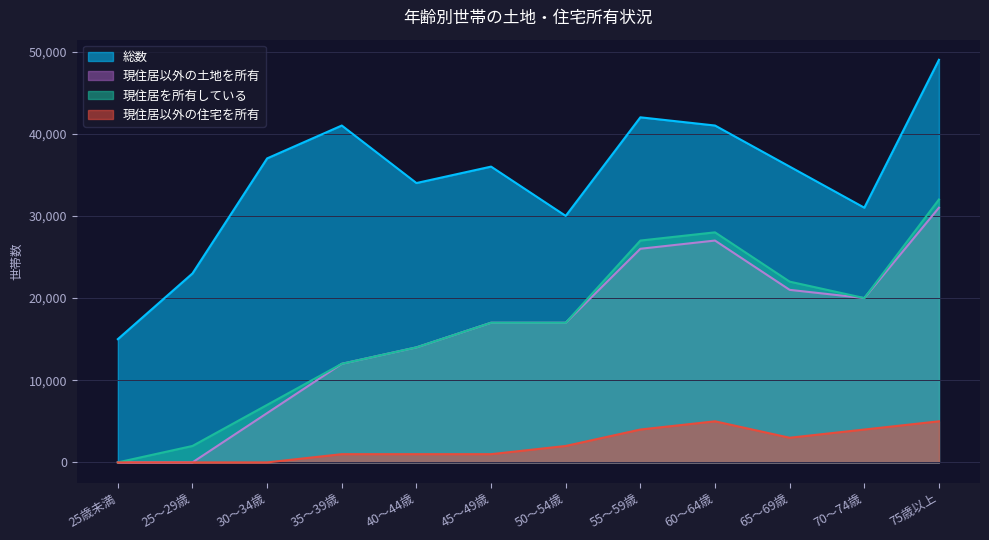

True or false: 現住居以外の土地を所有 and 現住居以外の住宅を所有 intersect in this chart.

False